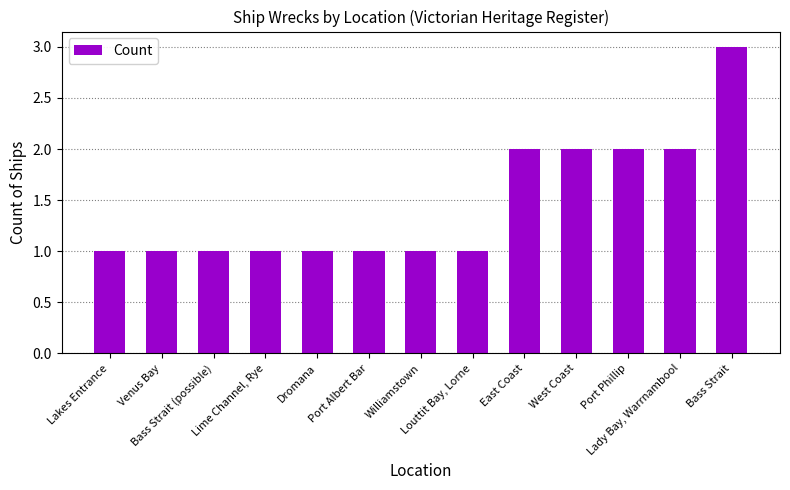

At which category does the chart reach its peak across all series?

Bass Strait